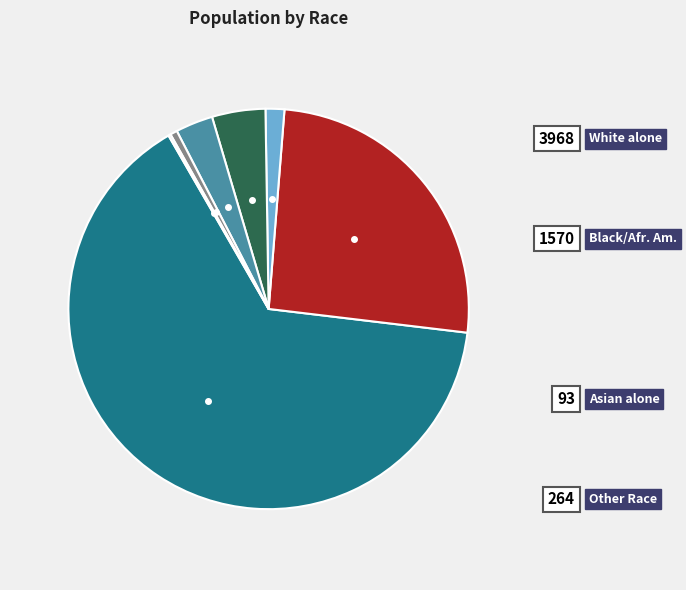

Is there any slice that represents more than half of the pie?

Yes